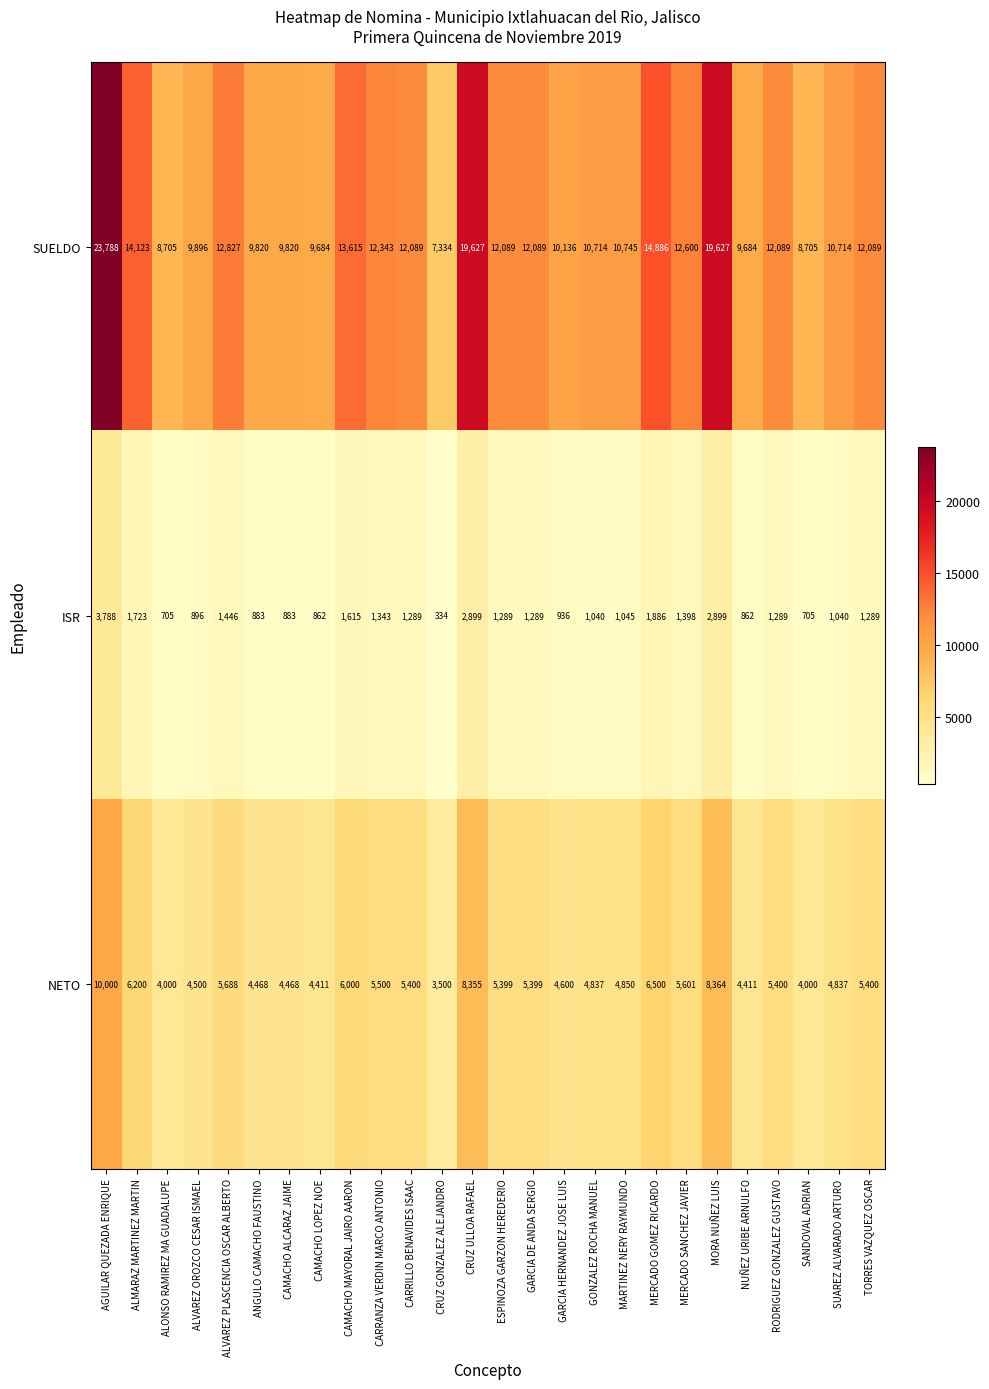

What is the sum of all SUELDO values?

319838